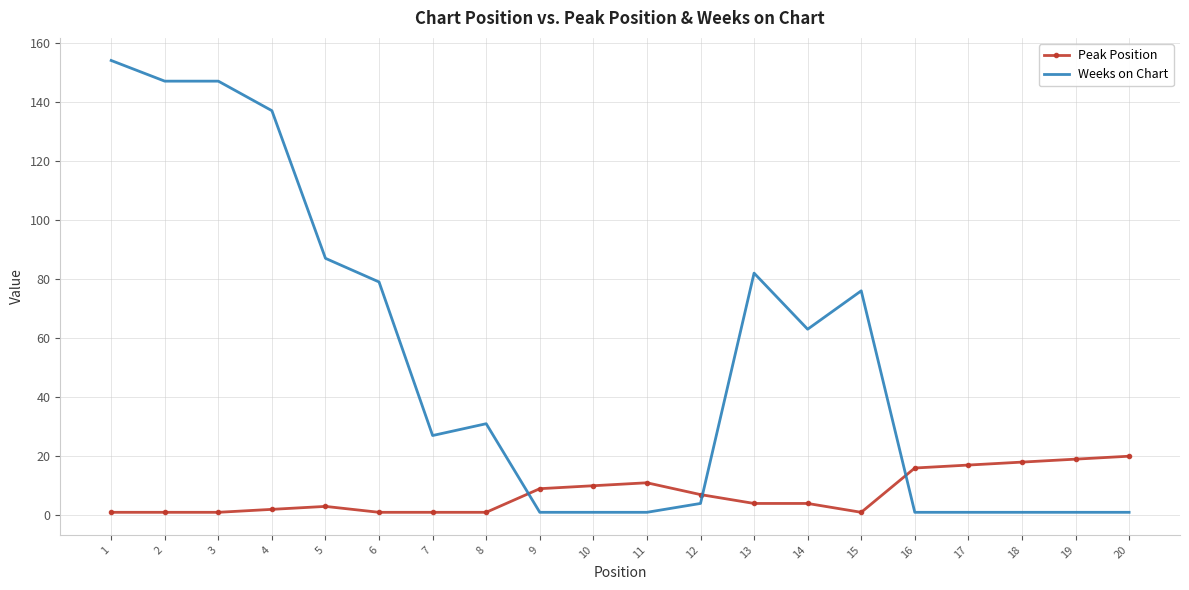

At how many categories does at least one series exceed 152?

1